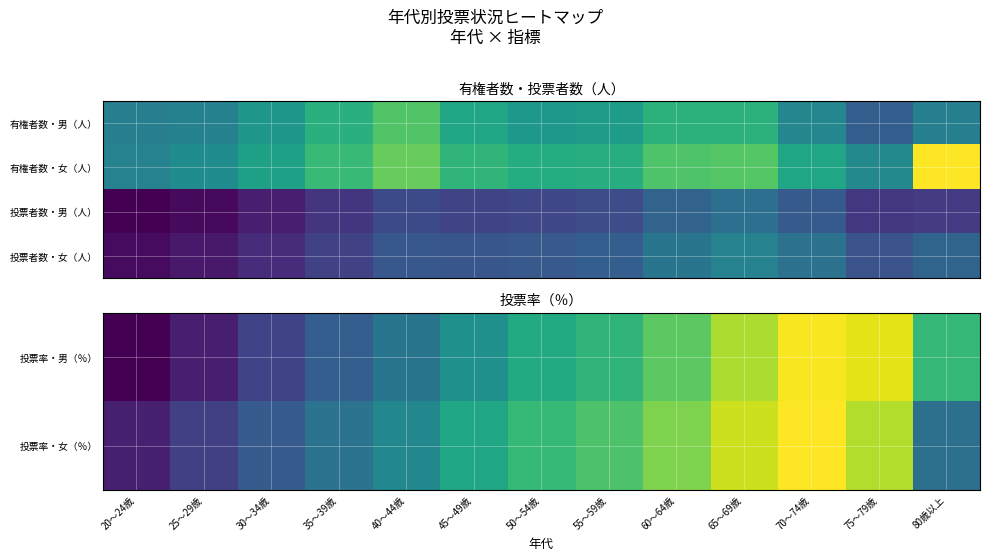

Reading right to left, list all the values displayed in this chart.

投票率・男（％）: 53.6	67.6	69.0	63.6	57.5	53.1	51.1	45.9	40.6	36.2	31.5	26.0	22.0
投票率・女（％）: 39.6	64.0	69.5	65.9	60.2	56.3	53.7	50.1	44.2	40.2	35.6	31.0	26.3
投票者数・男（人）: 6734.0	6451.0	9148.0	11014.0	9957.0	8062.0	7586.0	7401.0	7804.0	6213.0	4663.0	3307.0	2736.0
投票者数・女（人）: 10083.0	8569.0	11259.0	12824.0	11550.0	9524.0	9035.0	8827.0	8917.0	7250.0	5592.0	4289.0	3369.0